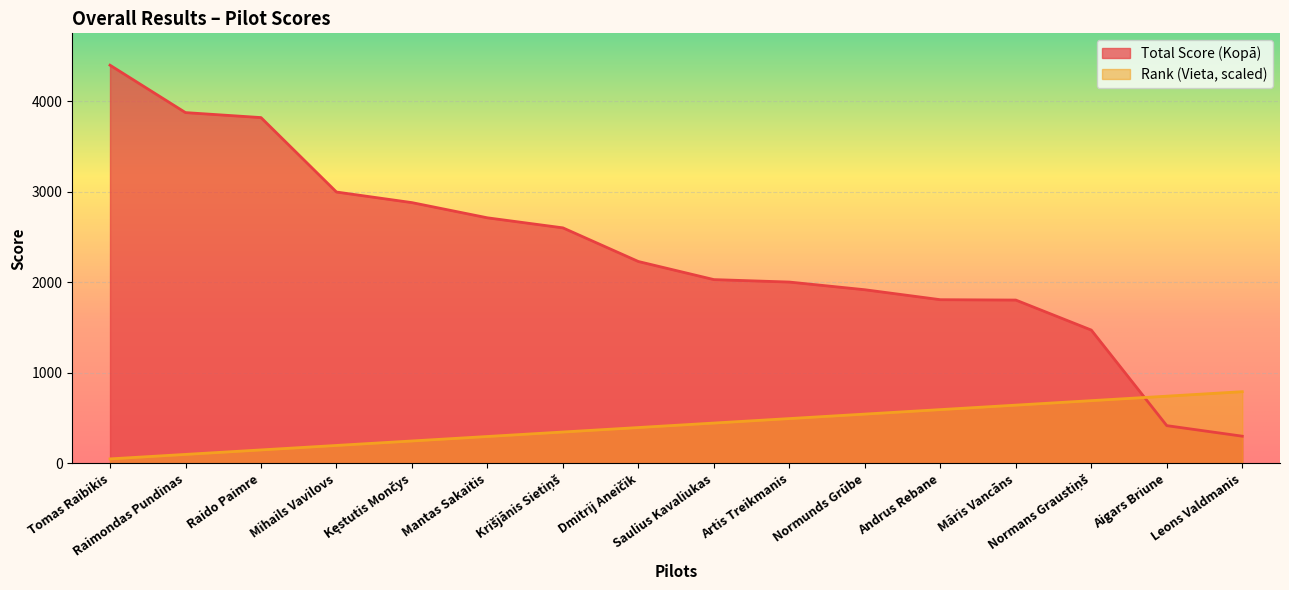

What is the total value across all series at Andrus Rebane?

2403.1